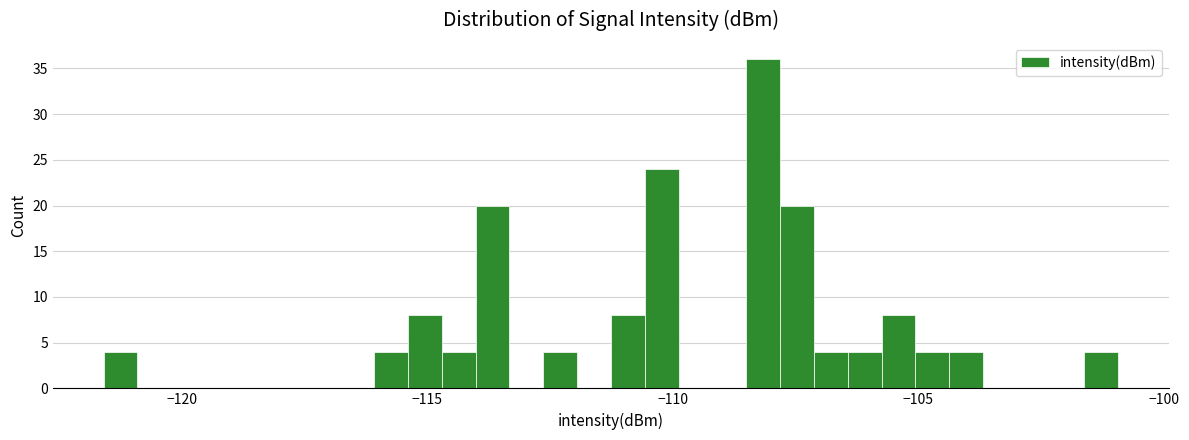

Read against the x-axis, roughly where is the centre of the tallest bar?

-108.0